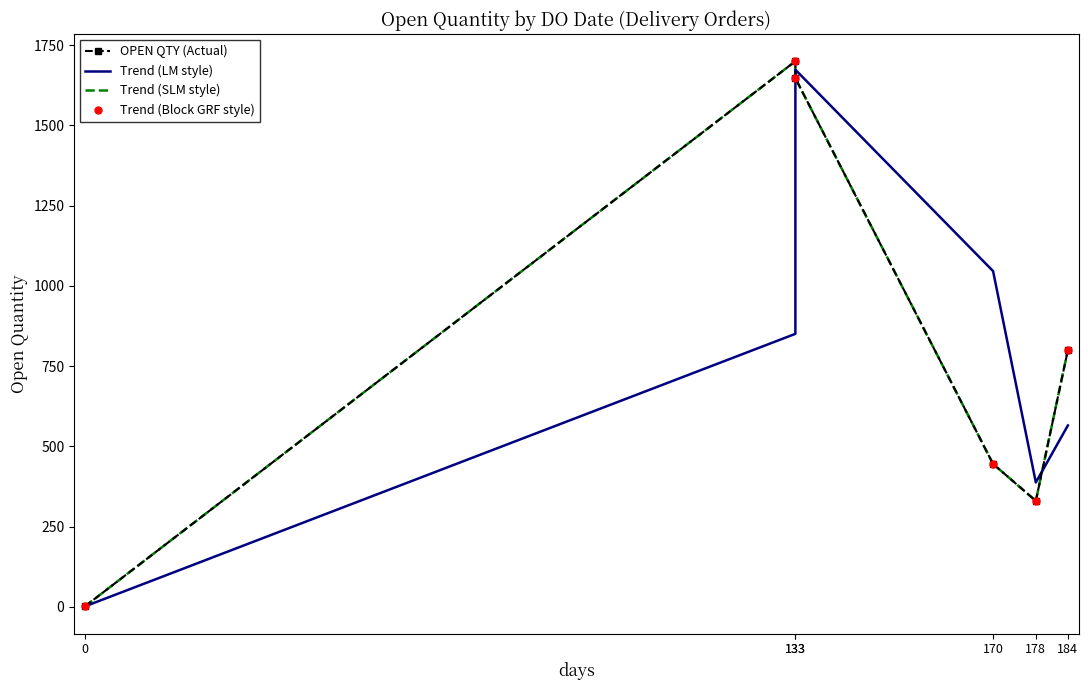

How many lines are shown in the chart?

4